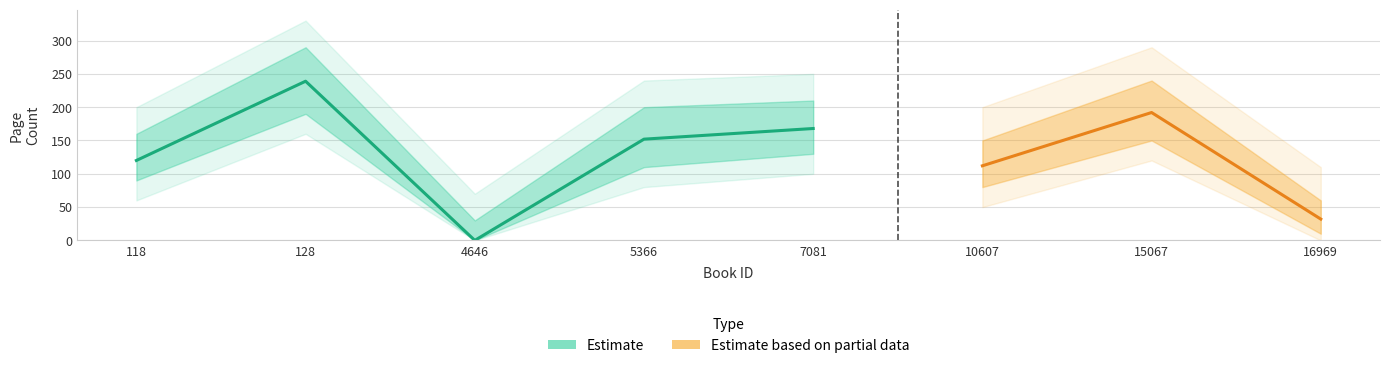

Is this an area chart (filled region under the line)?

No